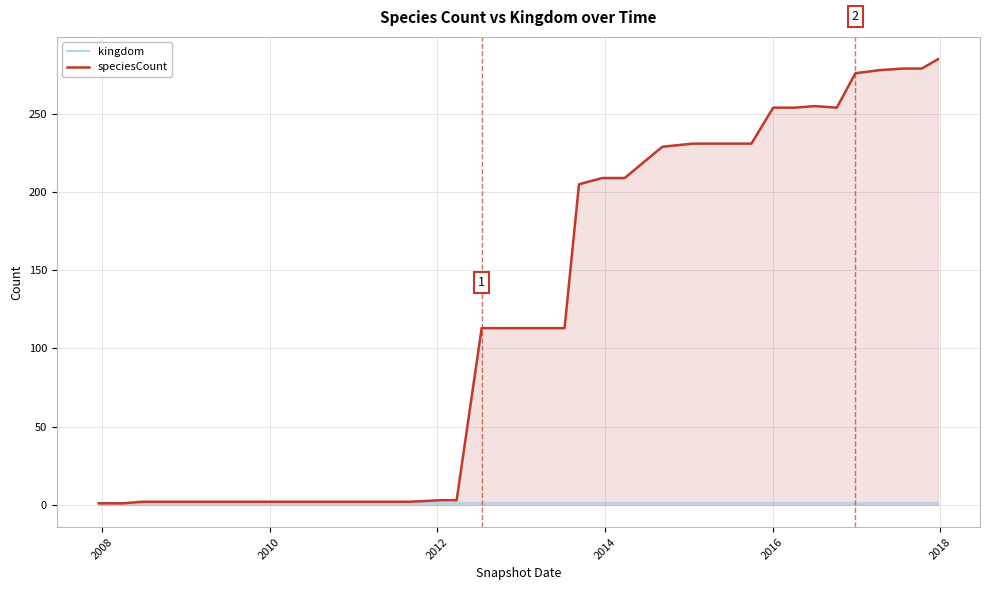

Rank the series by their maximum value, from lowest to highest.

kingdom, speciesCount